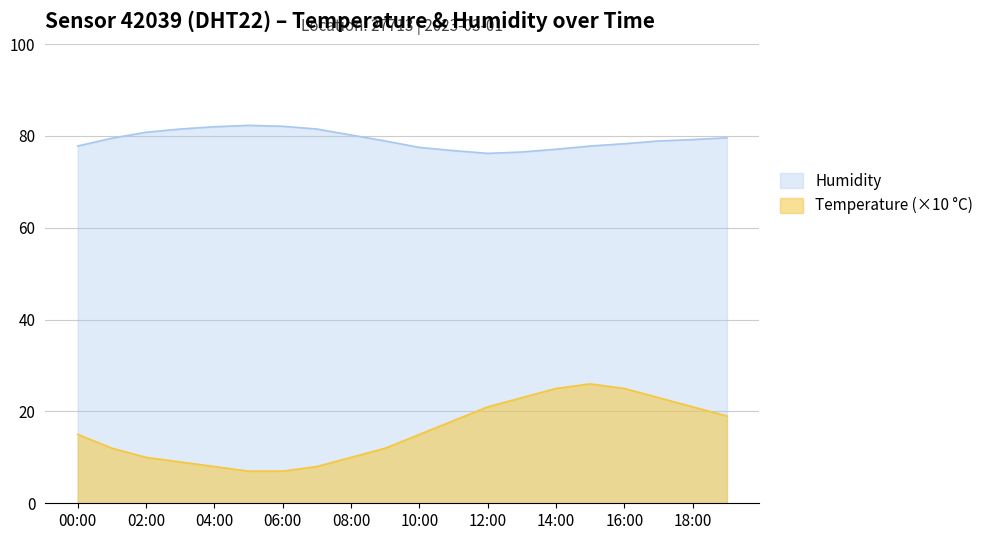

What is the difference between the second highest and second lowest values in the Temperature series?

18.0